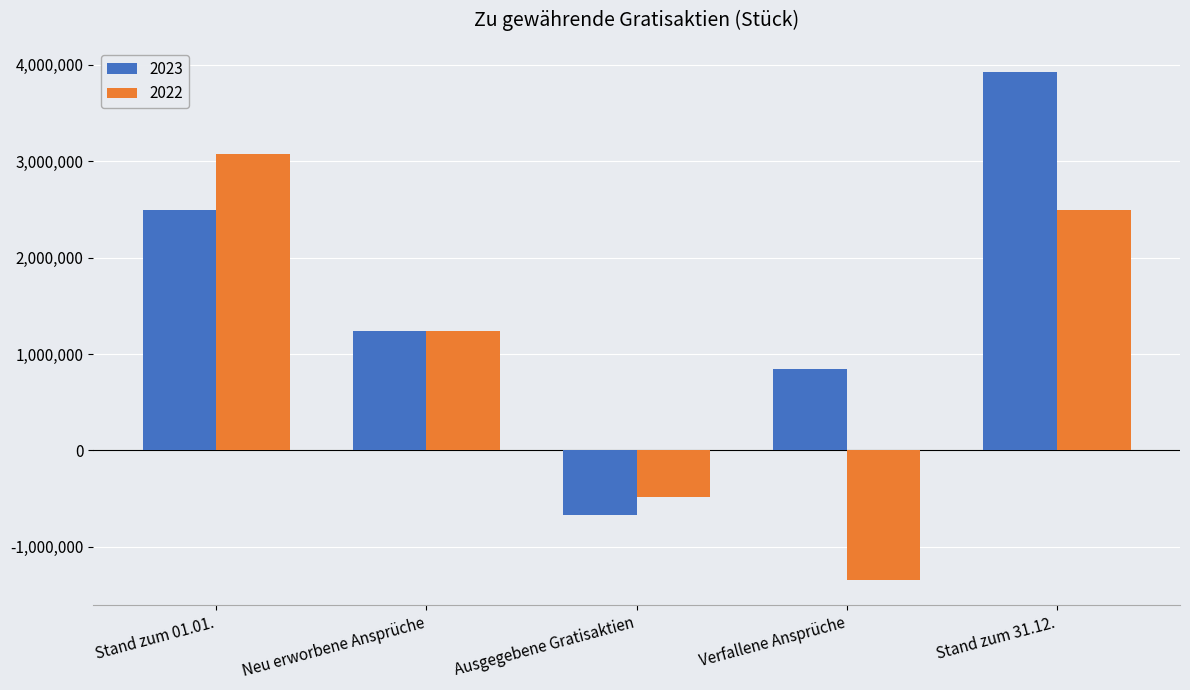

Reading left to right, extract all data points from this chart.

2023: 2497355	1239700	-665428	849211	3920838
2022: 3079123	1239700	-478925	-1342543	2497355